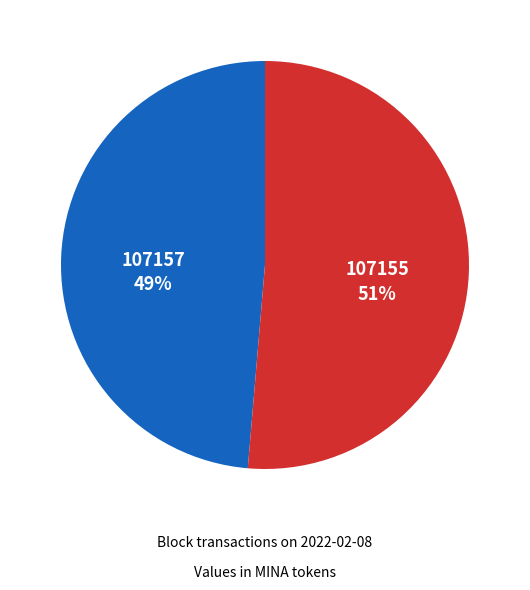

True or false: 107157 accounts for 1% of the total.

False